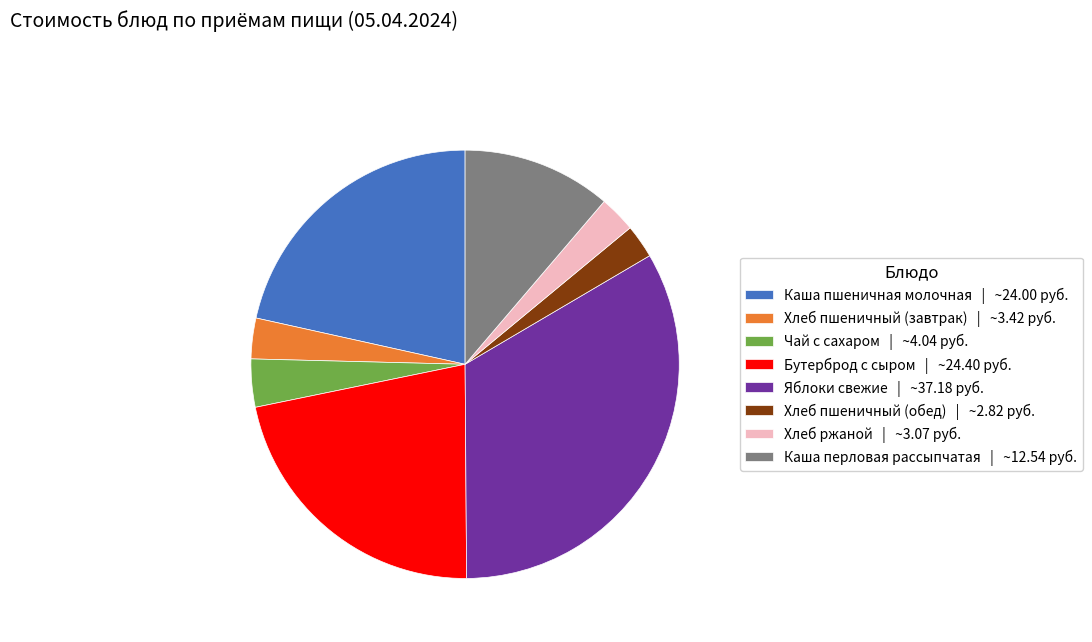

Is there a majority slice in this chart?

No